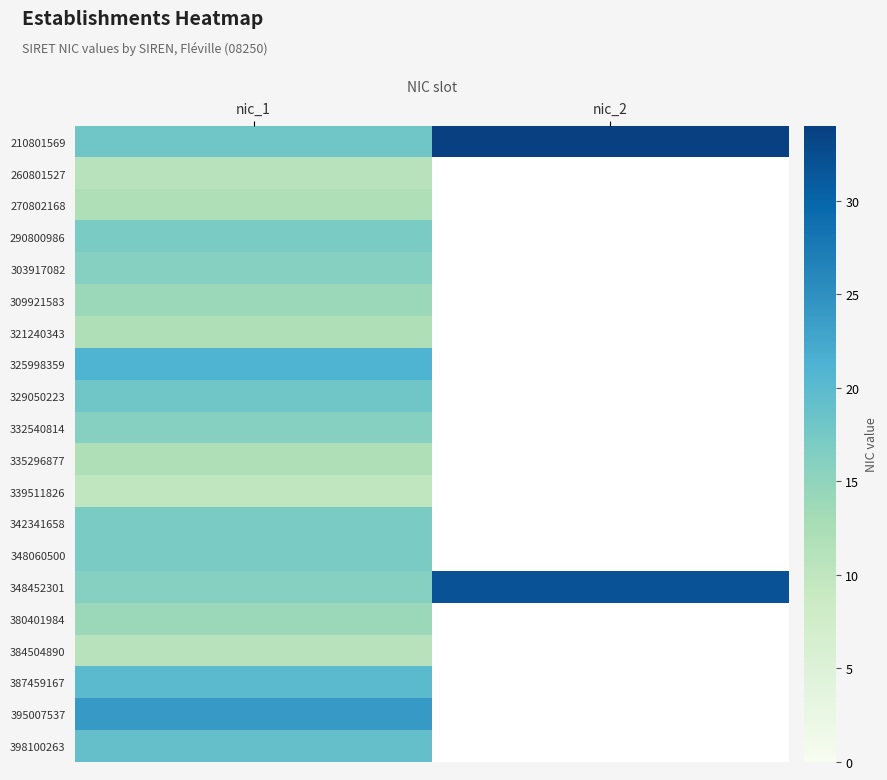

How many values in 380401984 are above zero?

1